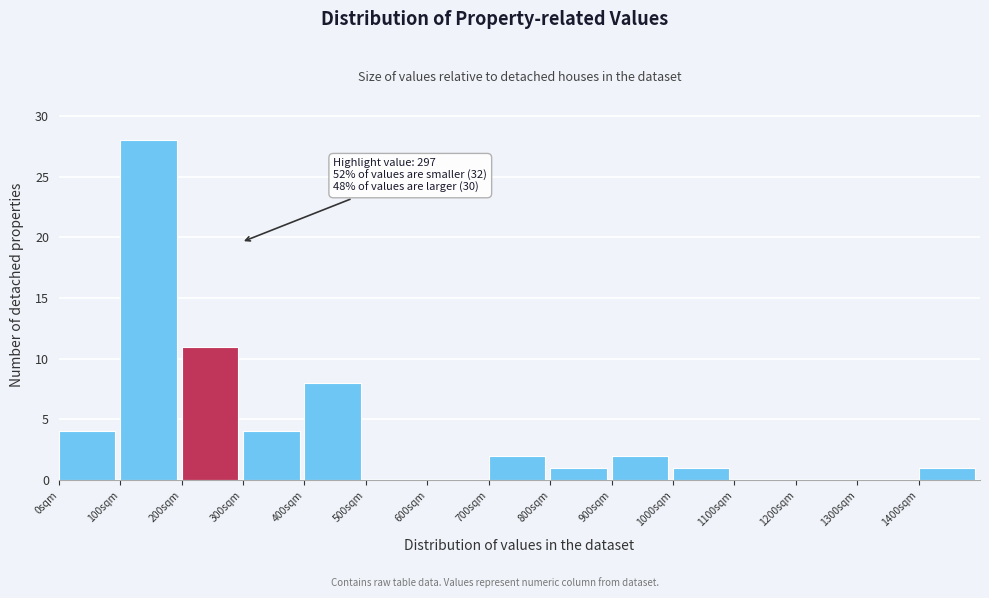

Over which range of the x-axis is the bar tallest?

100 to 200